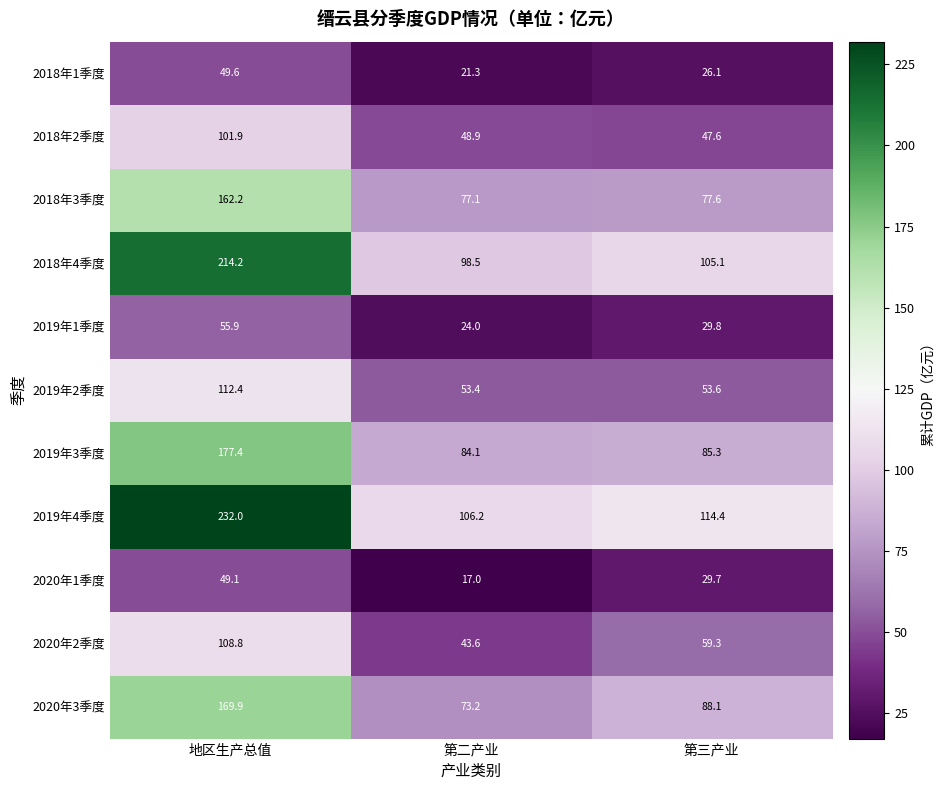

What value does the 2018年1季度 series have at 地区生产总值?

49.6